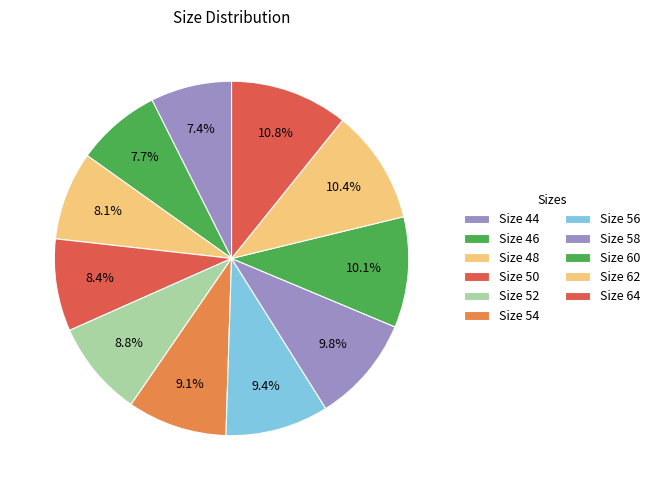

How many segments does this pie chart have?

11